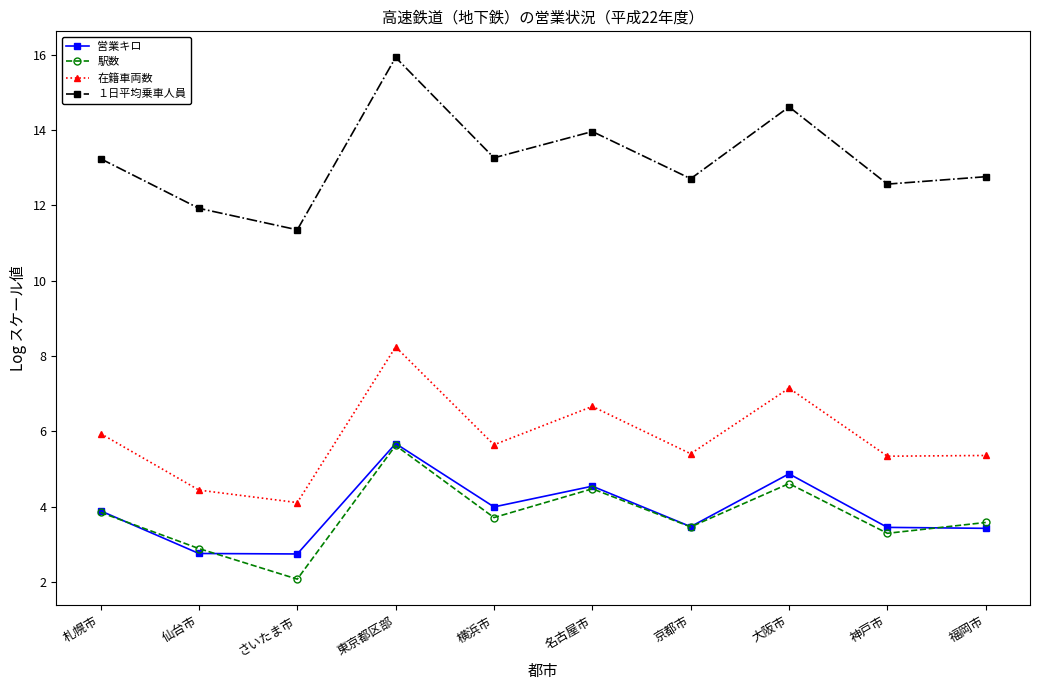

At which category is the sum across all series the highest?

東京都区部